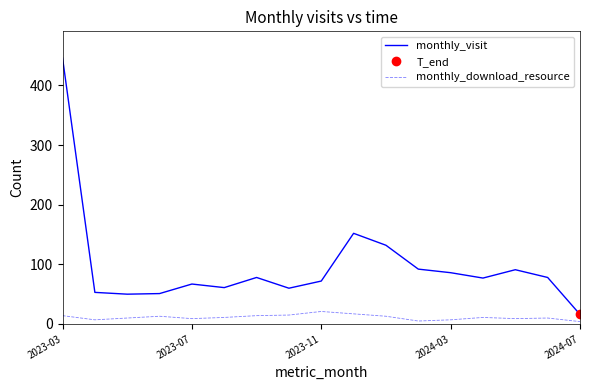

Which category has the highest value in the monthly_visit series?

2023-03